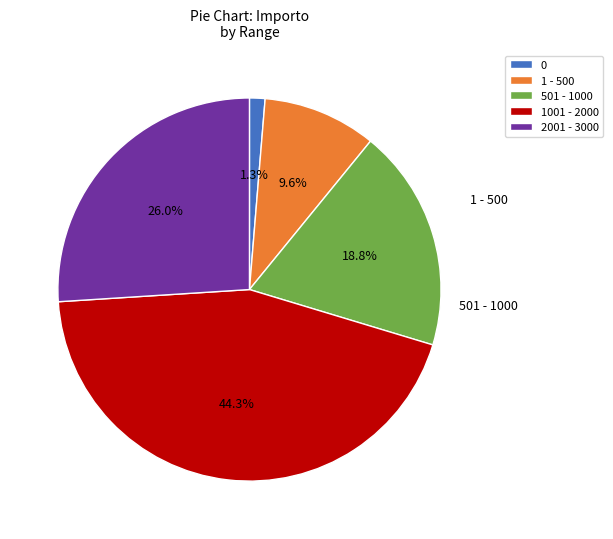

What percentage is NOT represented by 2001 - 3000?

74.0%